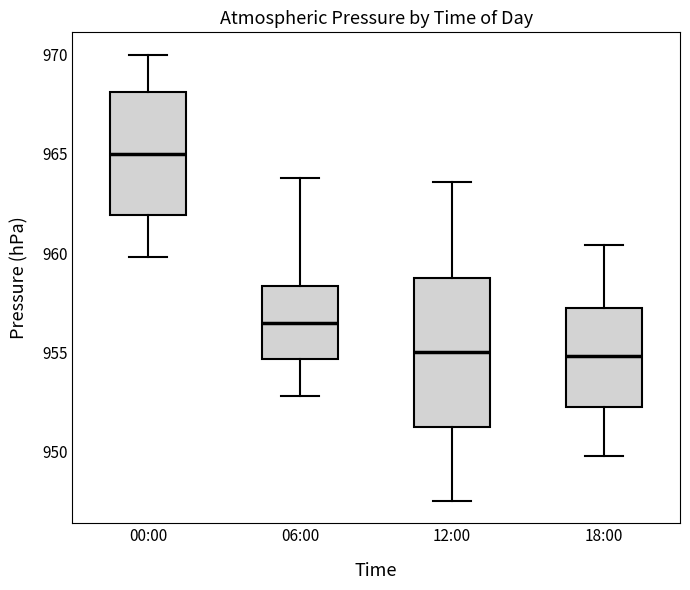

Reading left to right, transcribe this box plot: for each box, give where its median line is, the range the box spans, and where its two whiskers end, as read against the y-axis. The values are not printed on the chart, so give them approximately, as read against the axis.

00:00: median 965.0, box 962.0 to 968.0, whiskers 960.0 to 970.0
06:00: median 956.5, box 954.5 to 958.5, whiskers 953.0 to 964.0
12:00: median 955.0, box 951.5 to 959.0, whiskers 947.5 to 963.5
18:00: median 955.0, box 952.5 to 957.5, whiskers 950.0 to 960.5